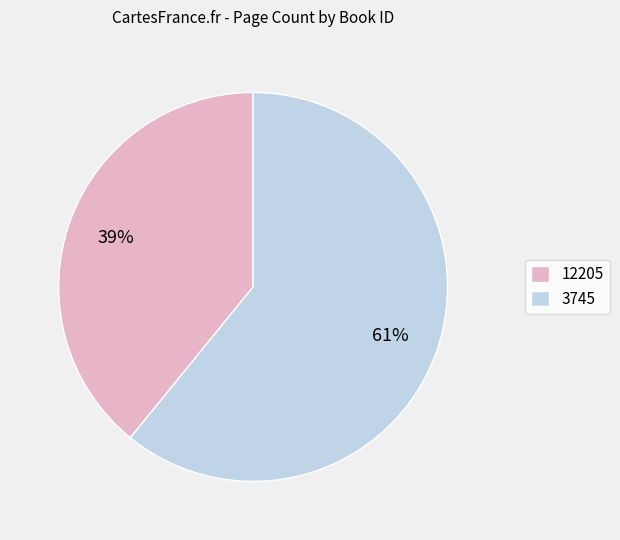

Approximately how many times larger is the value at 3745 compared to 12205?

1.6